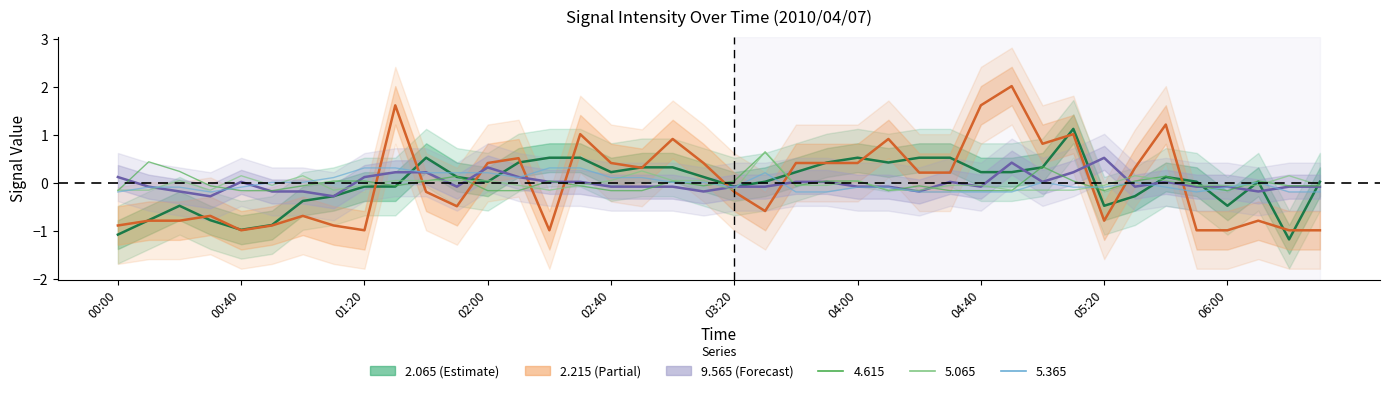

At 03:10, list the series in order from smallest to largest.

9.565, 4.615, 5.365, 5.065, 2.065, 2.215